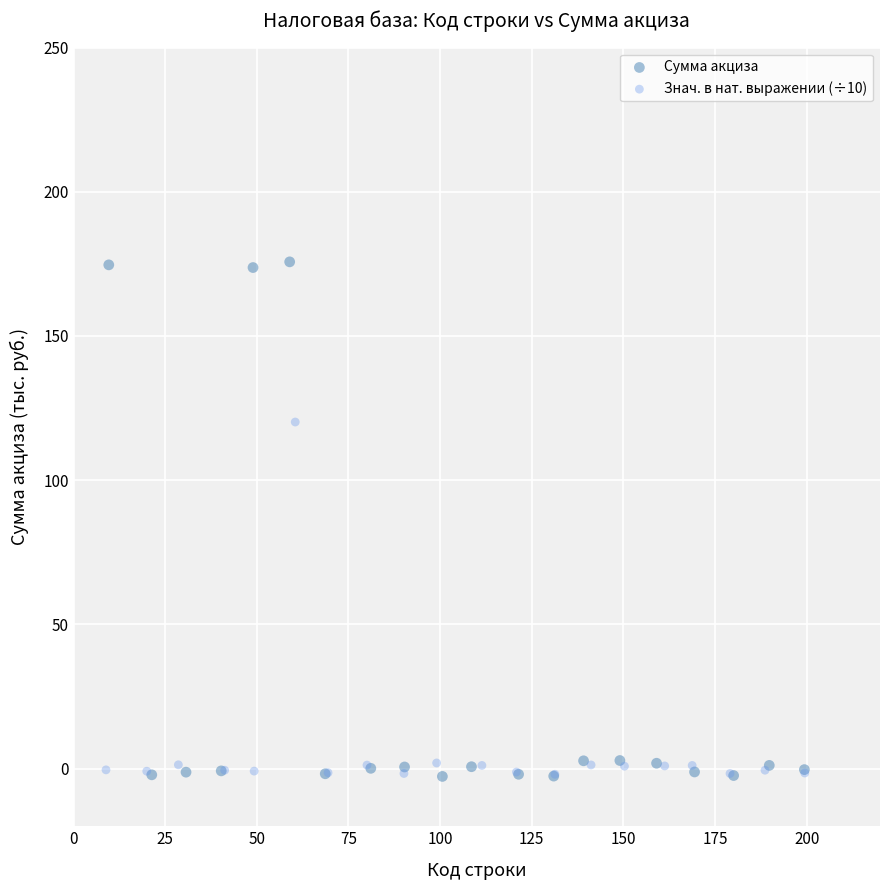

Which series reaches the maximum Y coordinate?

Сумма акциза